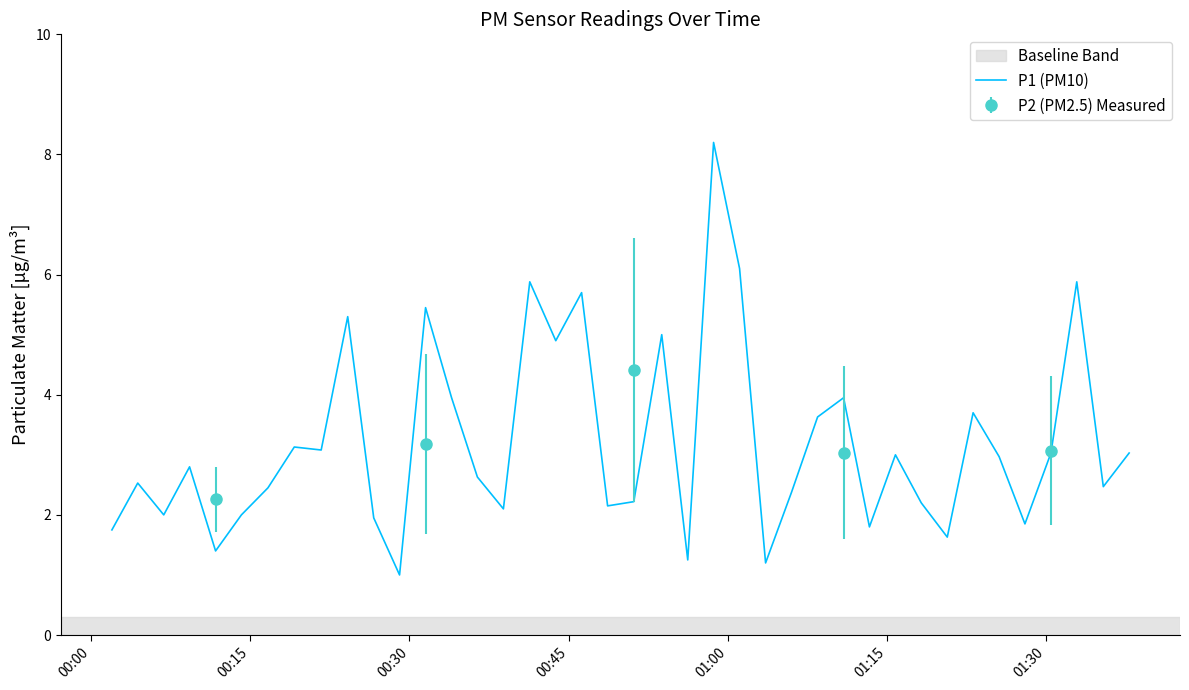

What is the minimum value for P1 (PM10)?

1.0